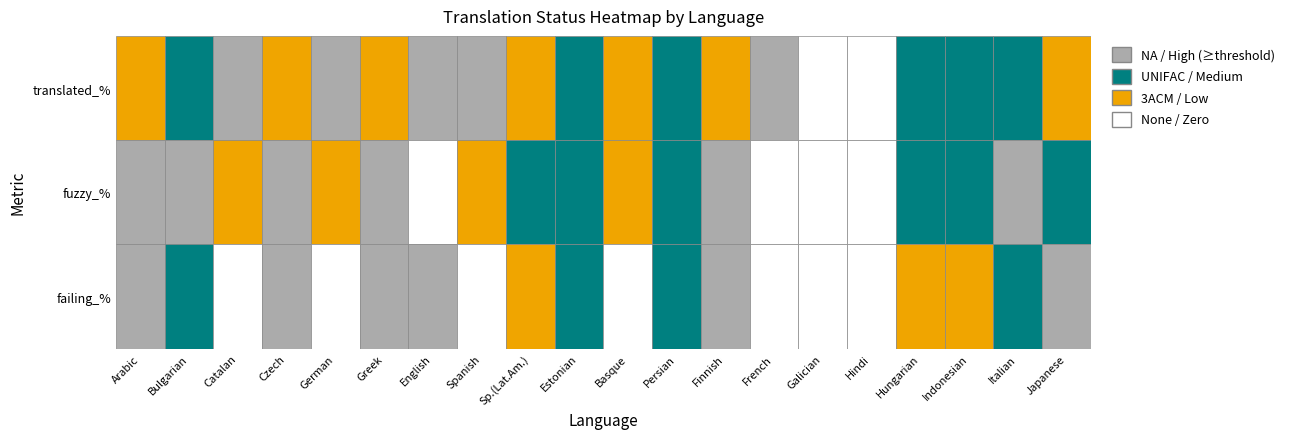

How many values in the translated_% series exceed 30?

10